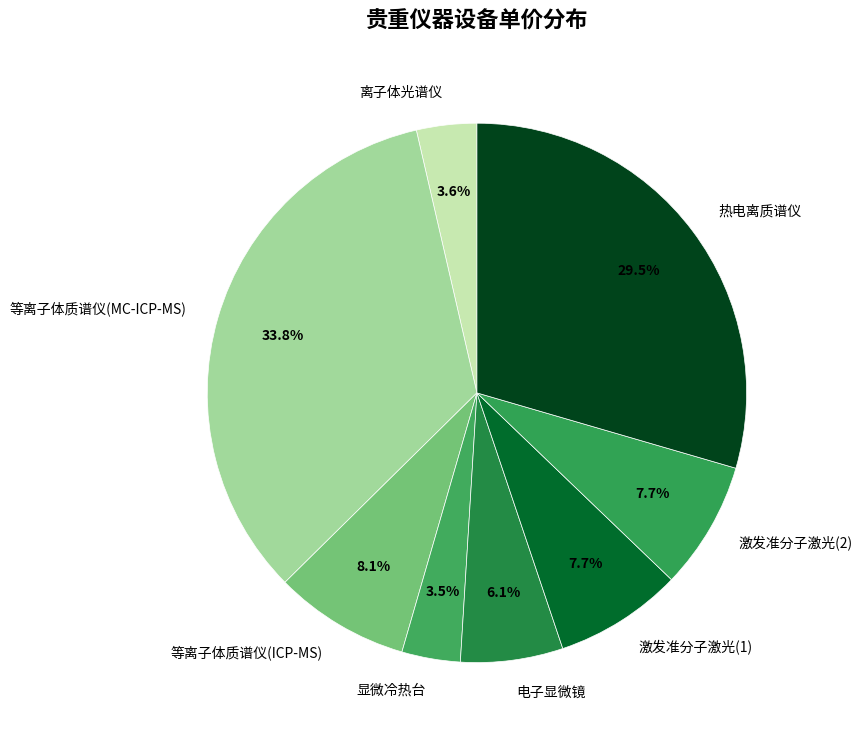

To the nearest percent, what percentage of the pie is 激发准分子激光(1)?

8%